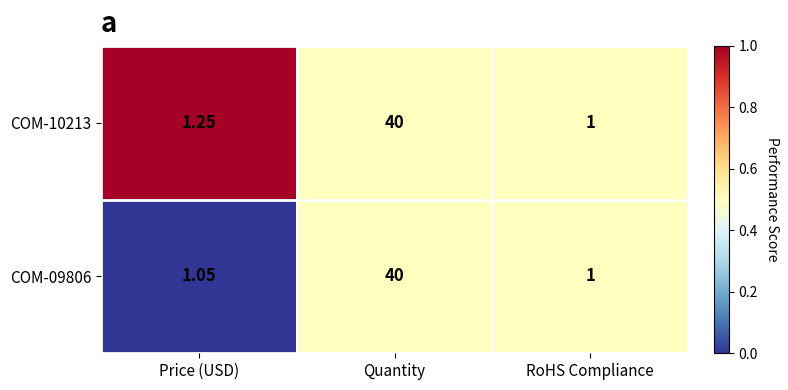

Where is COM-09806 nearest to the value 20?

Price (USD)